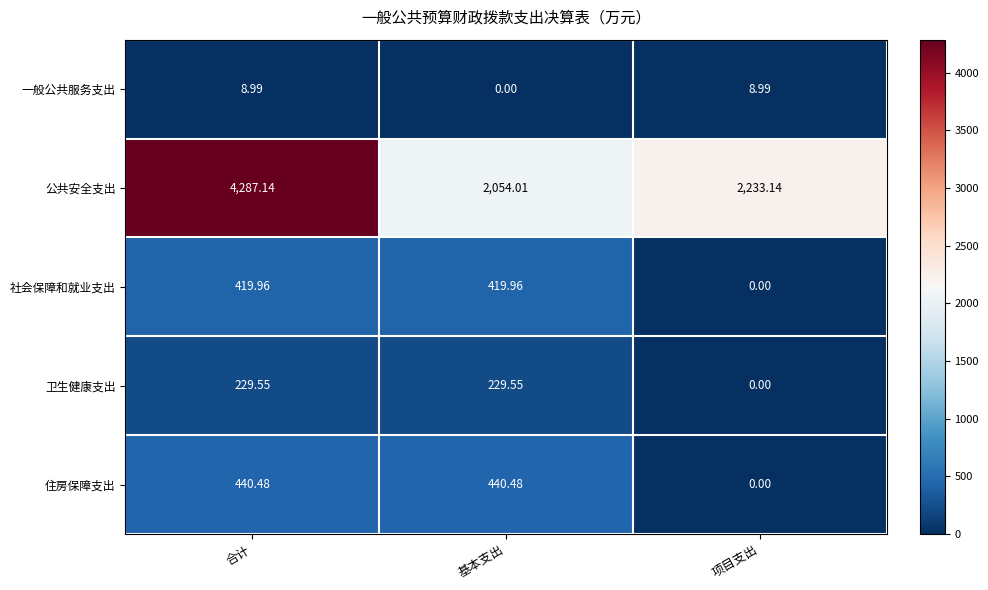

At which label does 卫生健康支出 first exceed 229?

合计